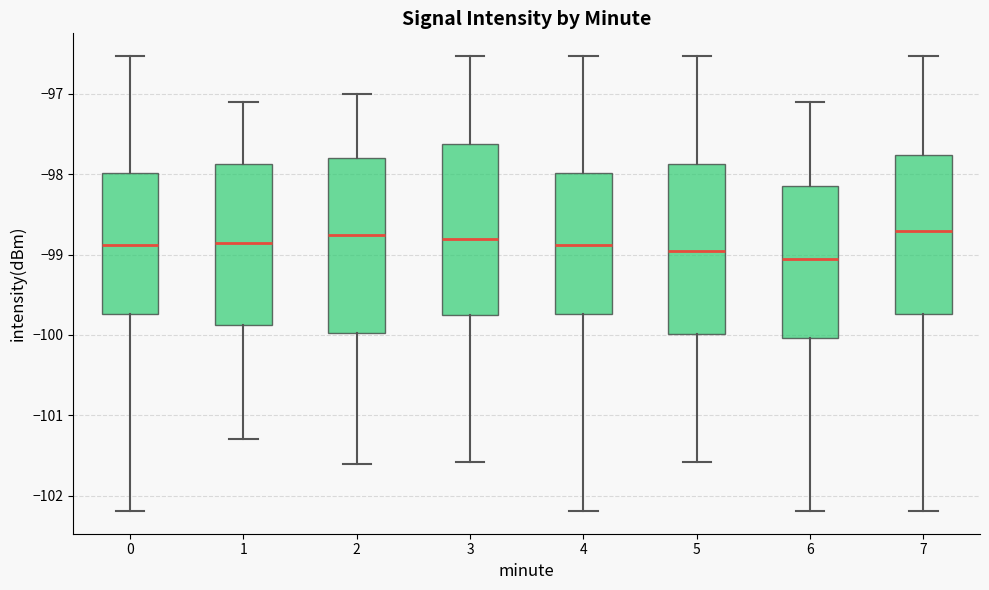

Reading left to right, transcribe this box plot: for each box, give where its median line is, the range the box spans, and where its two whiskers end, as read against the y-axis. The values are not printed on the chart, so give them approximately, as read against the axis.

0: median -98.9, box -99.7 to -98.0, whiskers -102.2 to -96.5
1: median -98.8, box -99.9 to -97.9, whiskers -101.3 to -97.1
2: median -98.7, box -100.0 to -97.8, whiskers -101.6 to -97.0
3: median -98.8, box -99.7 to -97.6, whiskers -101.6 to -96.5
4: median -98.9, box -99.7 to -98.0, whiskers -102.2 to -96.5
5: median -98.9, box -100.0 to -97.9, whiskers -101.6 to -96.5
6: median -99.1, box -100.0 to -98.2, whiskers -102.2 to -97.1
7: median -98.7, box -99.7 to -97.8, whiskers -102.2 to -96.5